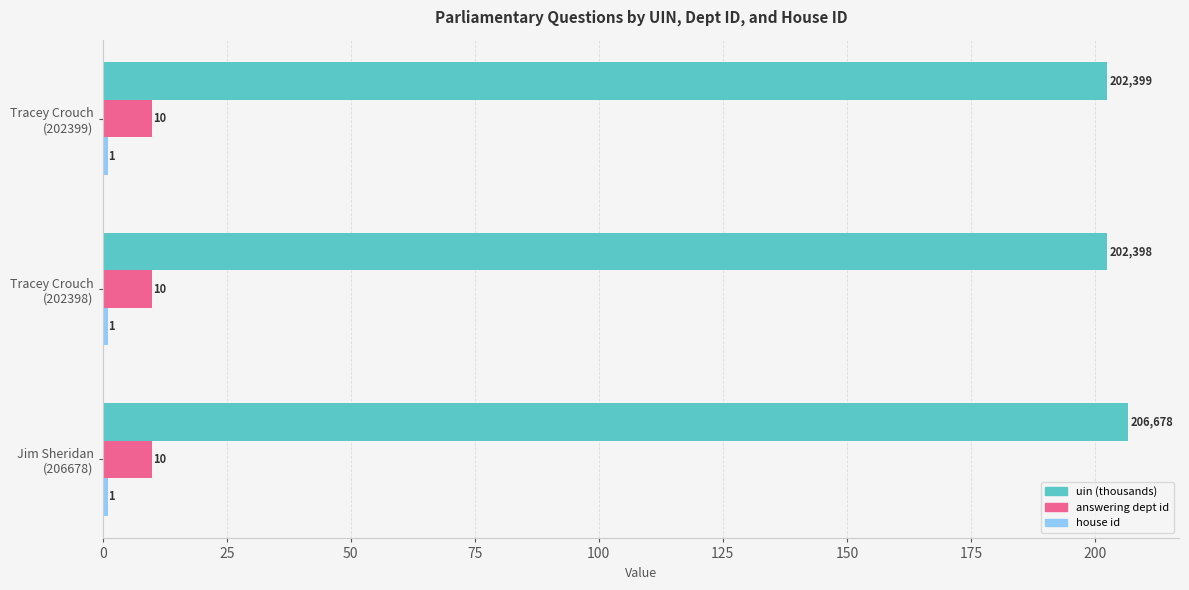

Which series has the largest total across all categories?

uin (thousands)